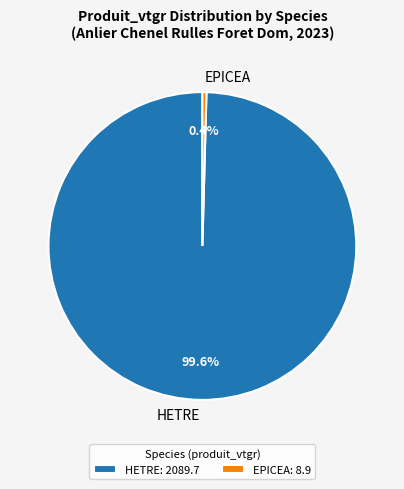

Combined, what portion of the pie is EPICEA and HETRE?

100.0%